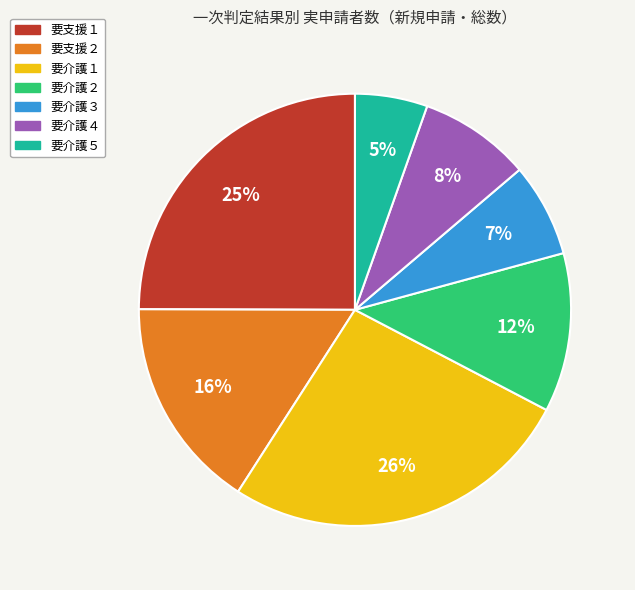

Is 要介護５ the majority of the pie?

No